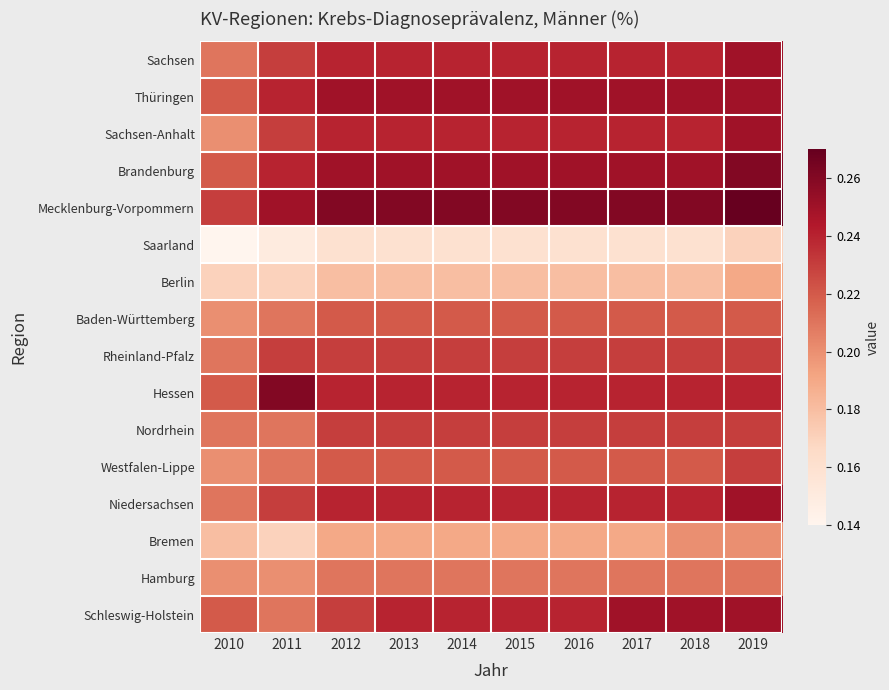

Reading left to right, what are all the values shown in this chart?

Schleswig-Holstein: 2010=0.2	2011=0.2	2012=0.2	2013=0.2	2014=0.2	2015=0.2	2016=0.2	2017=0.2	2018=0.2	2019=0.2
Hamburg: 2010=0.2	2011=0.2	2012=0.2	2013=0.2	2014=0.2	2015=0.2	2016=0.2	2017=0.2	2018=0.2	2019=0.2
Bremen: 2010=0.2	2011=0.2	2012=0.2	2013=0.2	2014=0.2	2015=0.2	2016=0.2	2017=0.2	2018=0.2	2019=0.2
Niedersachsen: 2010=0.2	2011=0.2	2012=0.2	2013=0.2	2014=0.2	2015=0.2	2016=0.2	2017=0.2	2018=0.2	2019=0.2
Westfalen-Lippe: 2010=0.2	2011=0.2	2012=0.2	2013=0.2	2014=0.2	2015=0.2	2016=0.2	2017=0.2	2018=0.2	2019=0.2
Nordrhein: 2010=0.2	2011=0.2	2012=0.2	2013=0.2	2014=0.2	2015=0.2	2016=0.2	2017=0.2	2018=0.2	2019=0.2
Hessen: 2010=0.2	2011=0.3	2012=0.2	2013=0.2	2014=0.2	2015=0.2	2016=0.2	2017=0.2	2018=0.2	2019=0.2
Rheinland-Pfalz: 2010=0.2	2011=0.2	2012=0.2	2013=0.2	2014=0.2	2015=0.2	2016=0.2	2017=0.2	2018=0.2	2019=0.2
Baden-Württemberg: 2010=0.2	2011=0.2	2012=0.2	2013=0.2	2014=0.2	2015=0.2	2016=0.2	2017=0.2	2018=0.2	2019=0.2
Berlin: 2010=0.2	2011=0.2	2012=0.2	2013=0.2	2014=0.2	2015=0.2	2016=0.2	2017=0.2	2018=0.2	2019=0.2
Saarland: 2010=0.1	2011=0.1	2012=0.2	2013=0.2	2014=0.2	2015=0.2	2016=0.2	2017=0.2	2018=0.2	2019=0.2
Mecklenburg-Vorpommern: 2010=0.2	2011=0.2	2012=0.3	2013=0.3	2014=0.3	2015=0.3	2016=0.3	2017=0.3	2018=0.3	2019=0.3
Brandenburg: 2010=0.2	2011=0.2	2012=0.2	2013=0.2	2014=0.2	2015=0.2	2016=0.2	2017=0.2	2018=0.2	2019=0.3
Sachsen-Anhalt: 2010=0.2	2011=0.2	2012=0.2	2013=0.2	2014=0.2	2015=0.2	2016=0.2	2017=0.2	2018=0.2	2019=0.2
Thüringen: 2010=0.2	2011=0.2	2012=0.2	2013=0.2	2014=0.2	2015=0.2	2016=0.2	2017=0.2	2018=0.2	2019=0.2
Sachsen: 2010=0.2	2011=0.2	2012=0.2	2013=0.2	2014=0.2	2015=0.2	2016=0.2	2017=0.2	2018=0.2	2019=0.2